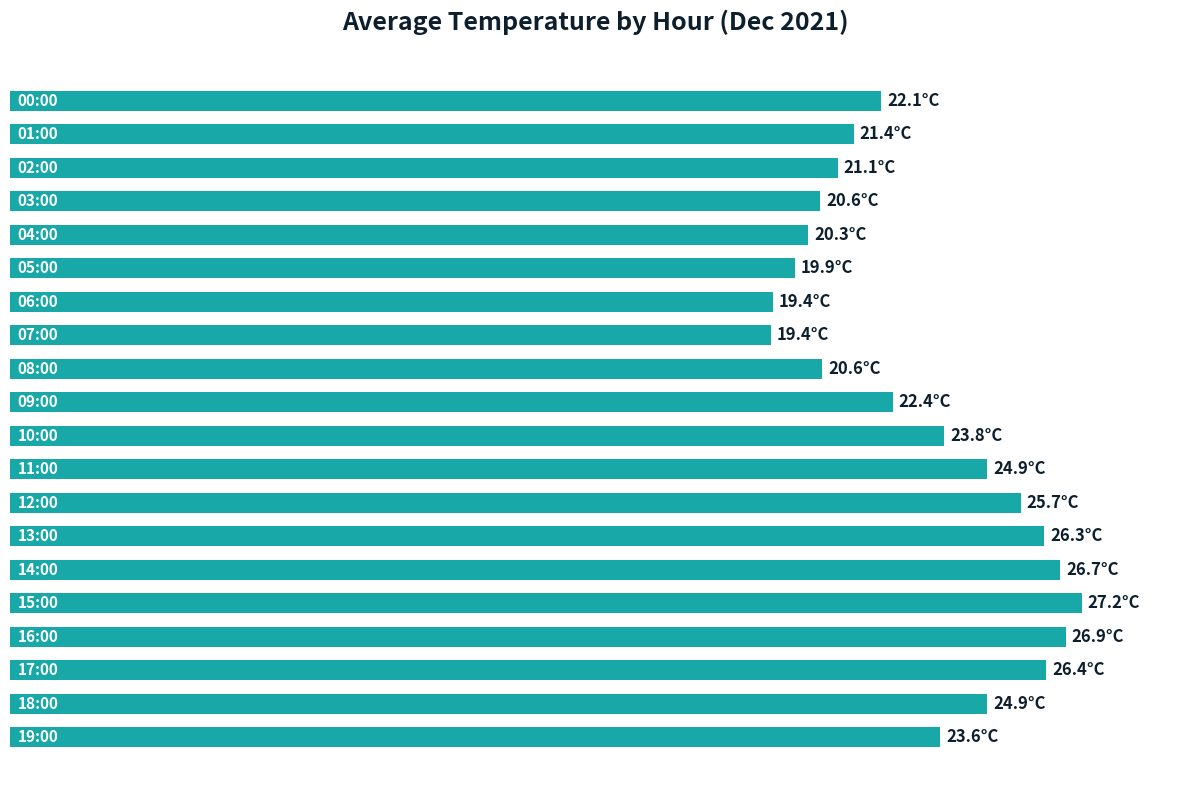

Are the bars horizontal?

Yes